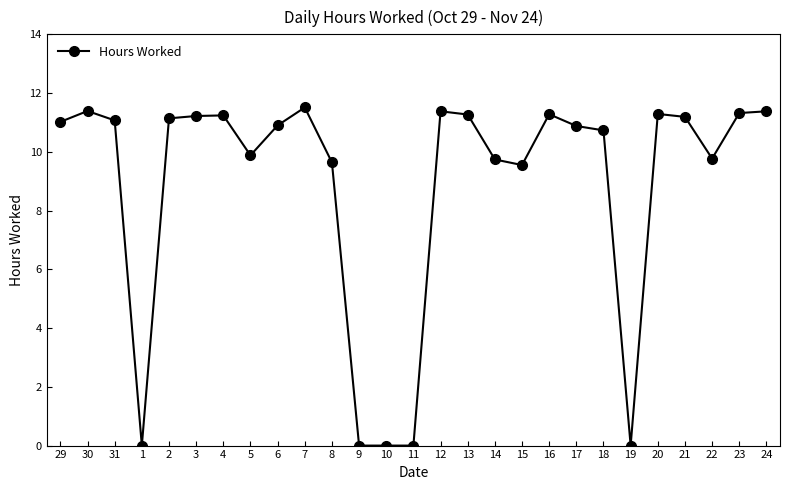

What is the maximum value shown in the chart?

11.5